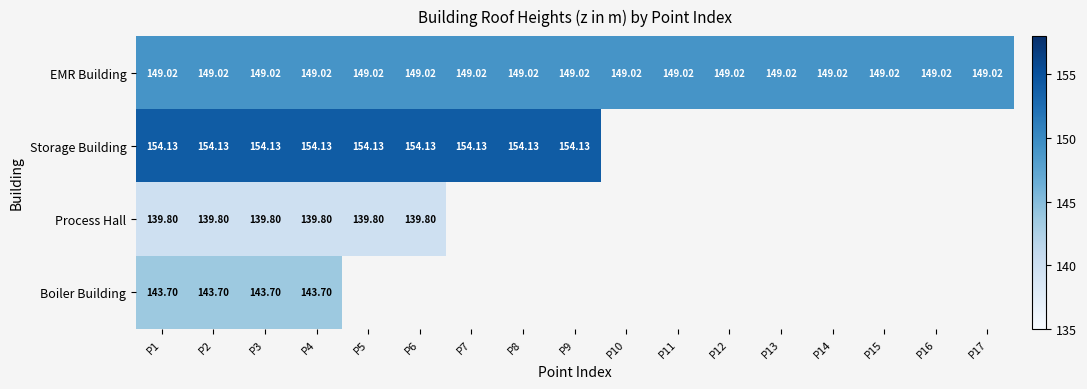

At which label is Storage Building closest to 154?

P1